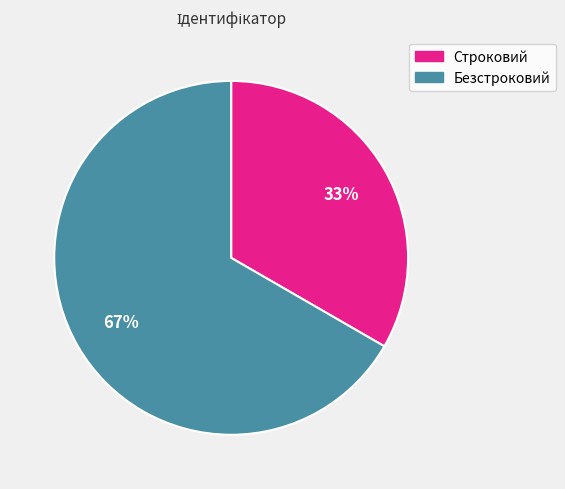

True or false: Безстроковий accounts for 75% of the total.

False